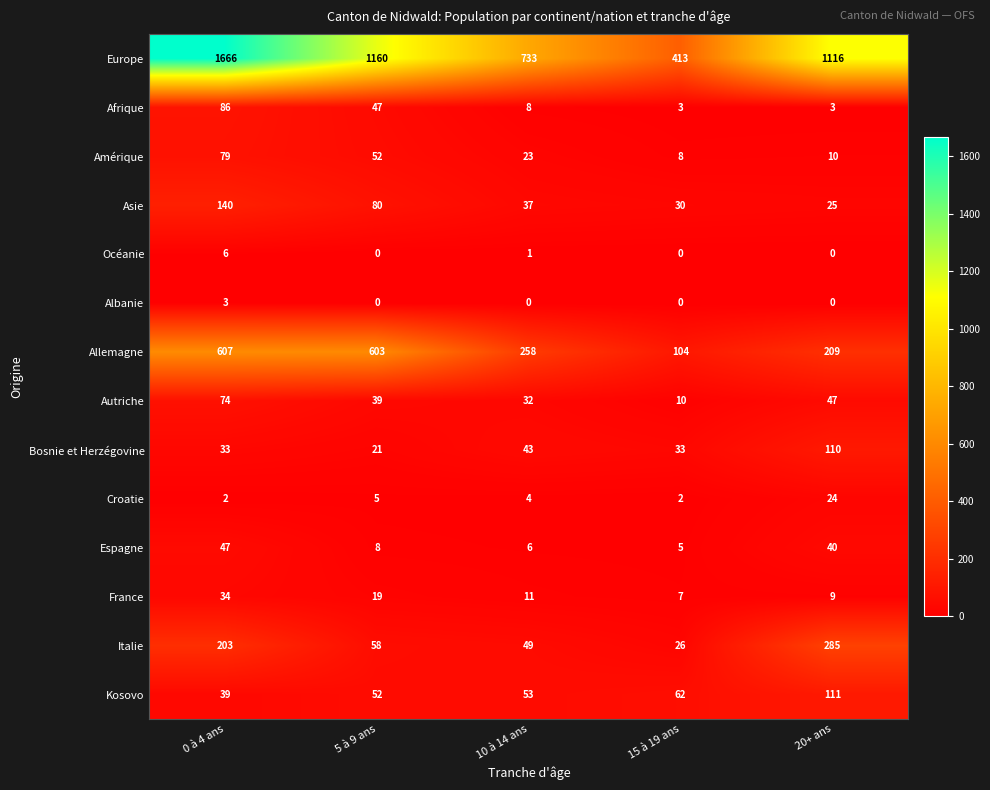

What is the sum of all Océanie values?

7